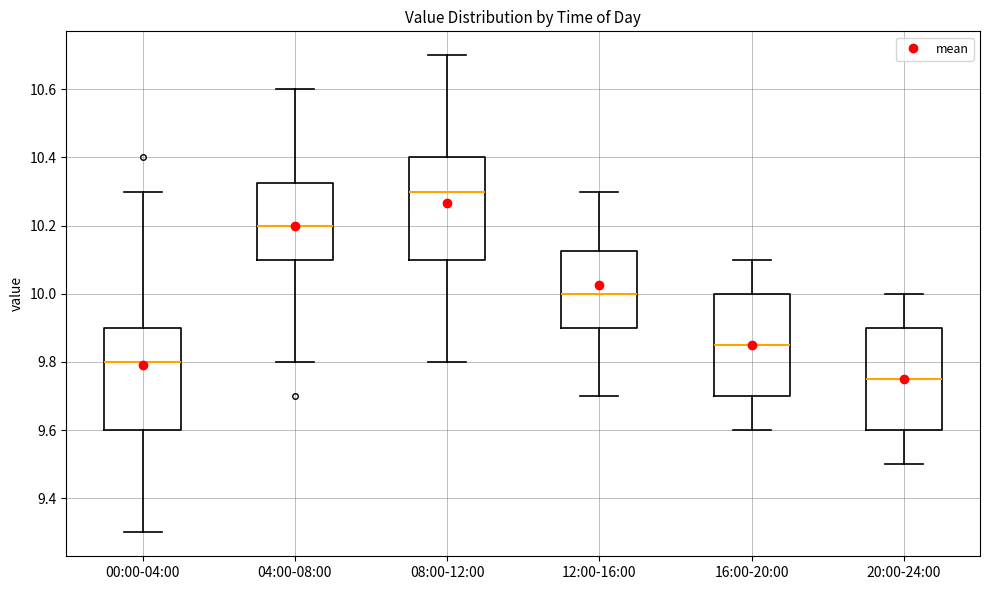

Which box's median line is the lowest?

20:00-24:00